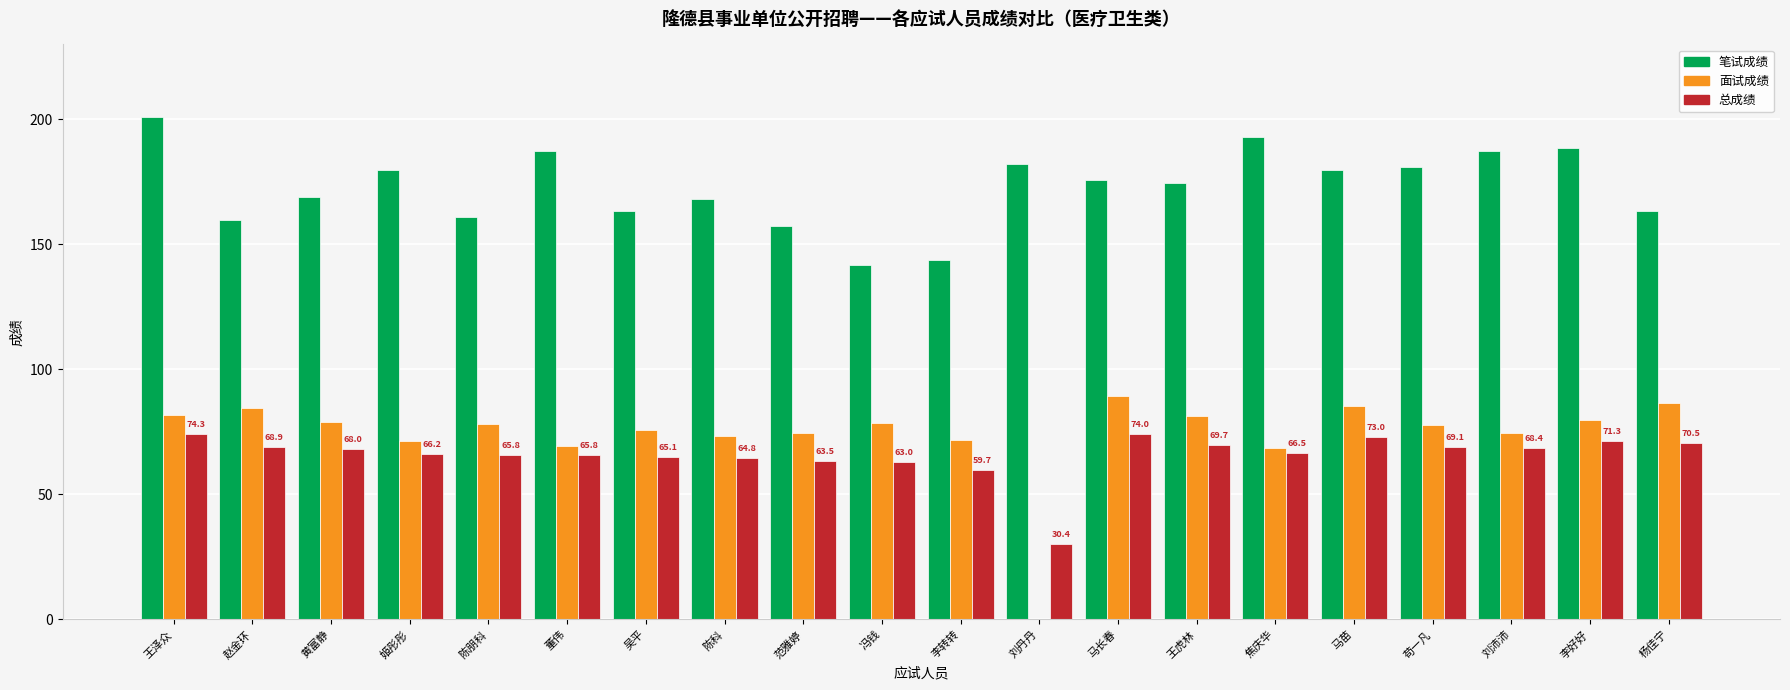

Which series has the largest range (max minus min)?

面试成绩